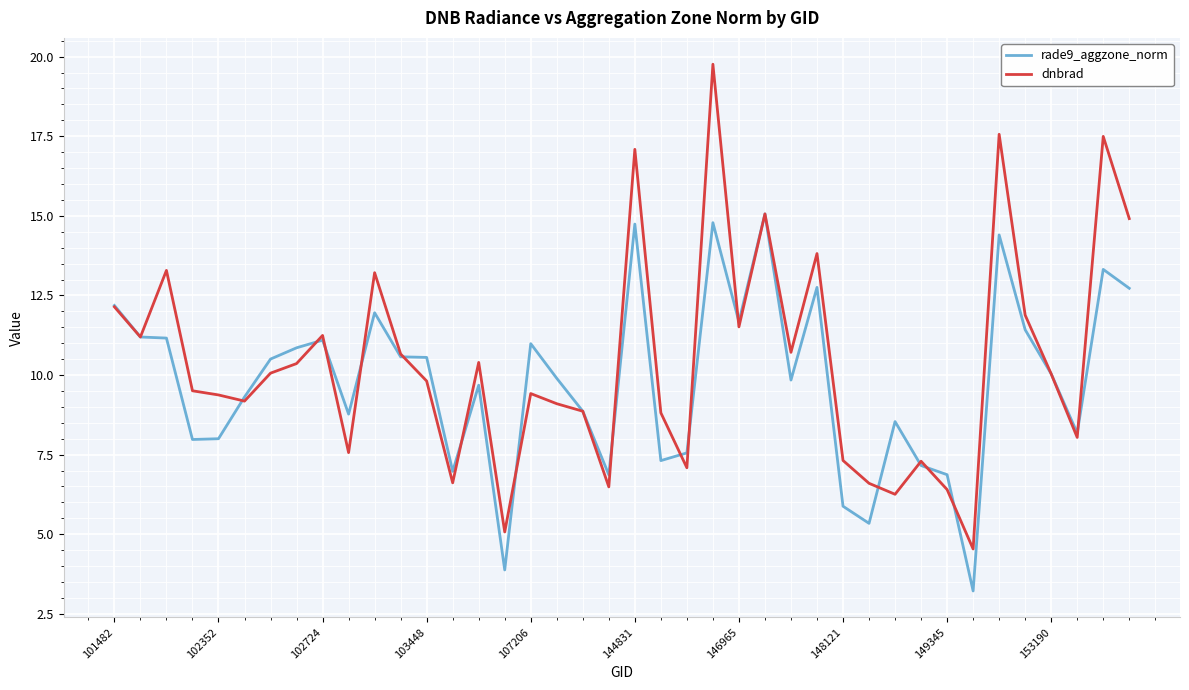

Which series has the widest spread of values?

dnbrad